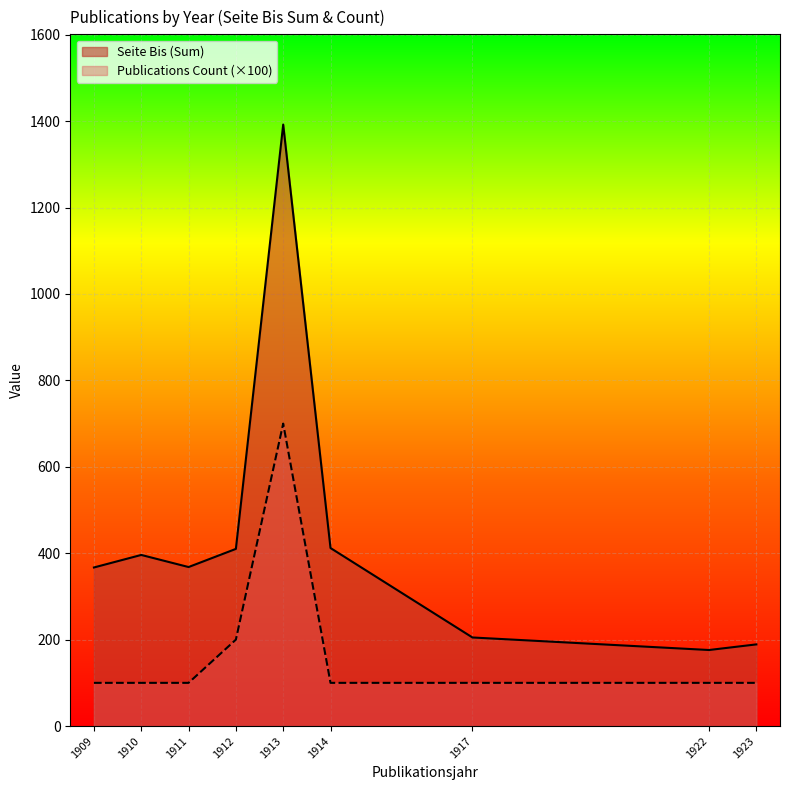

True or false: Seite Bis (Sum) and Publications Count (×100) cross at least once.

False